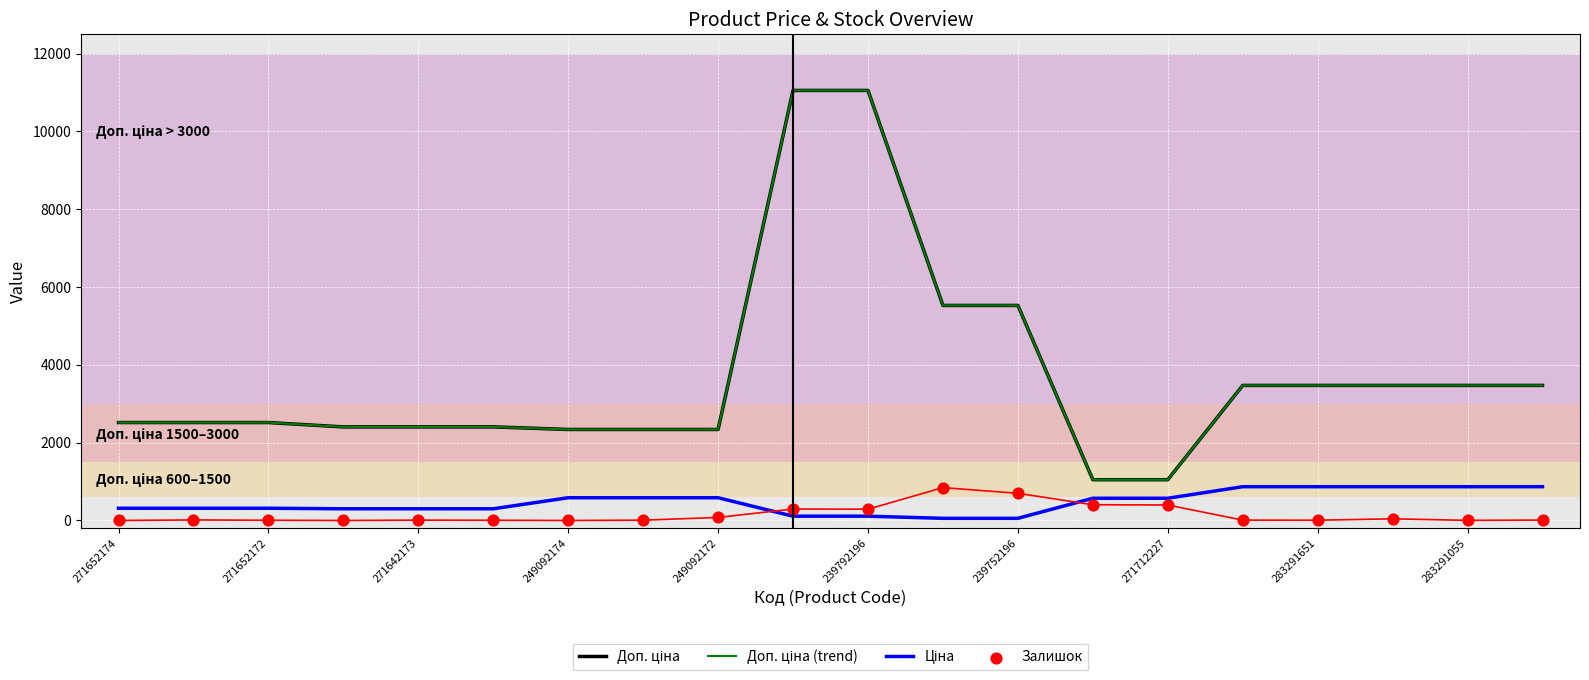

Which series reaches the minimum Y coordinate?

Залишок